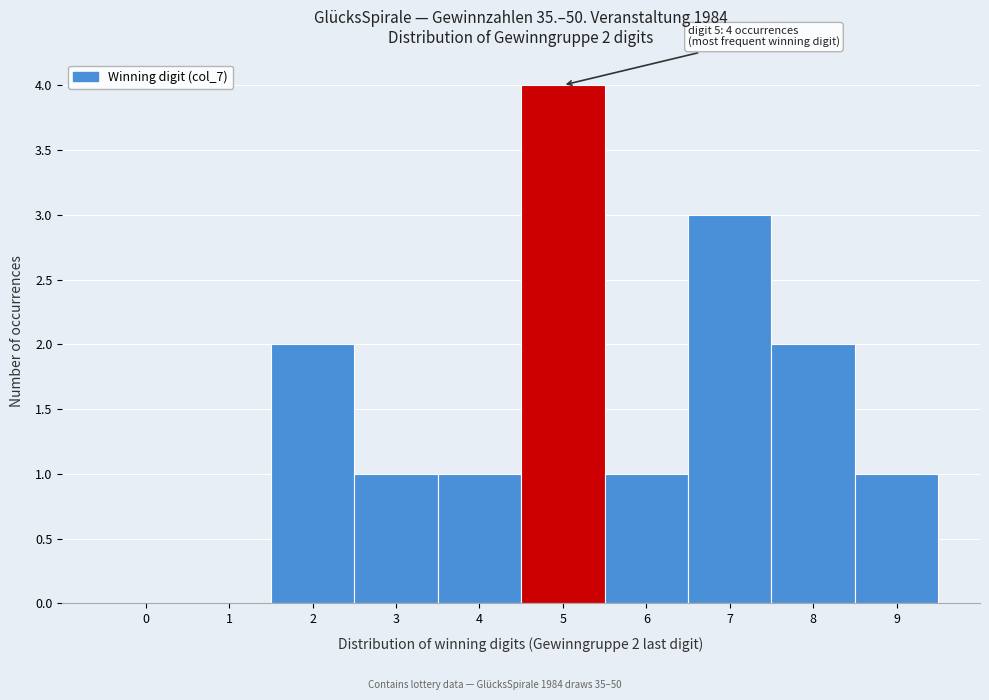

Which range on the x-axis has the tallest bar?

4.5 to 5.5